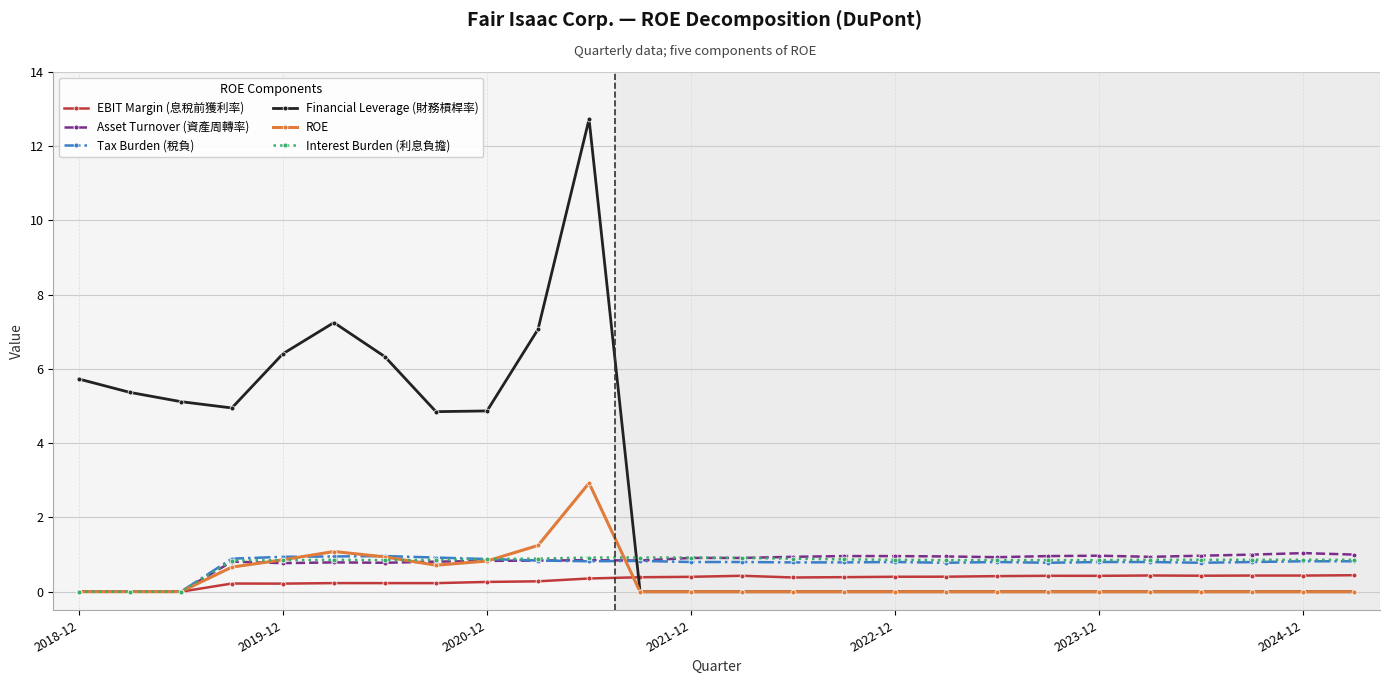

How many lines are shown in the chart?

6